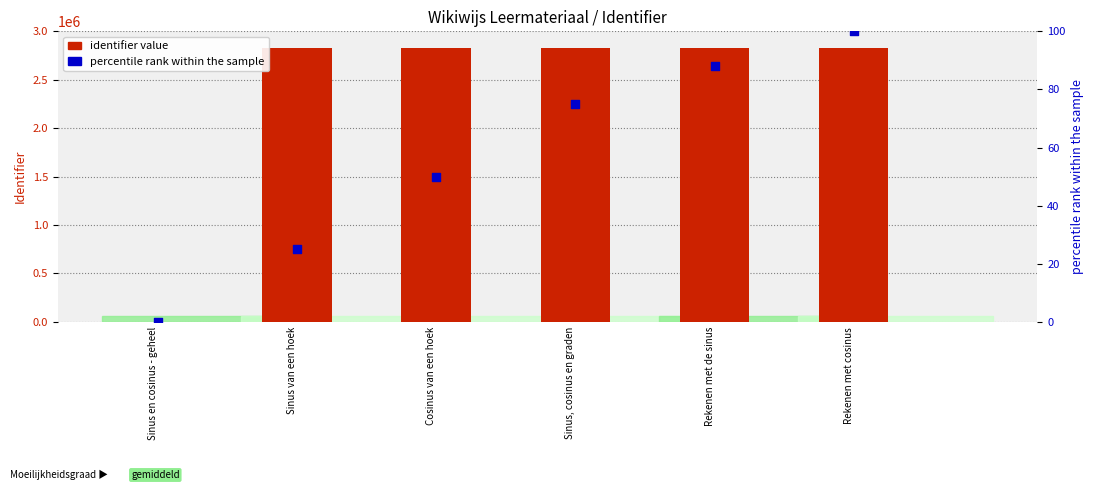

Which series has the largest total across all categories?

identifier value